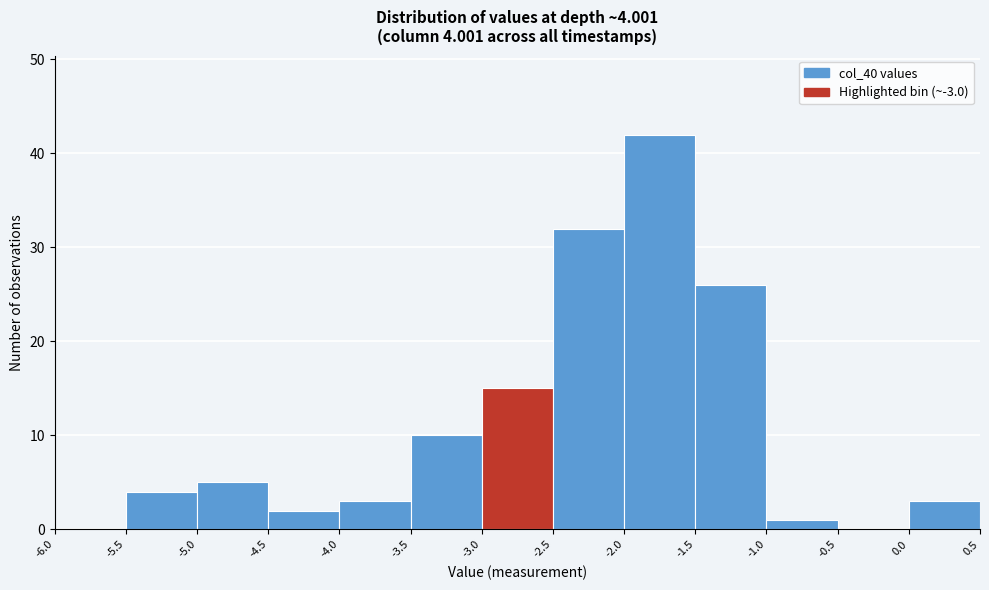

Over which range of the x-axis is the bar tallest?

-2.0 to -1.5